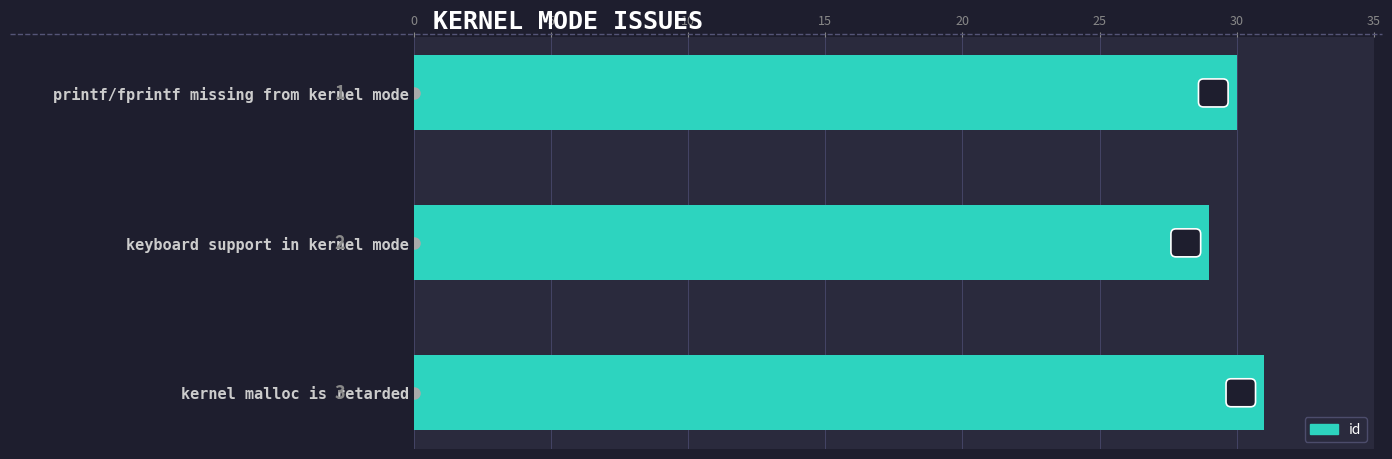

What is the sum of the values at kernel malloc is retarded and keyboard support in kernel mode?

60